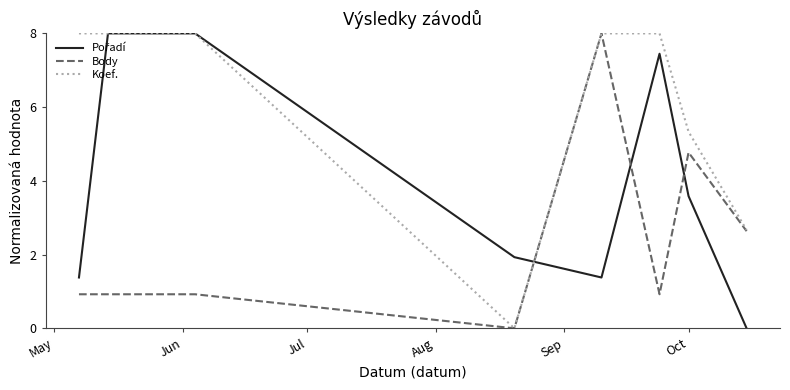

What is the maximum value shown in the chart?

8.0